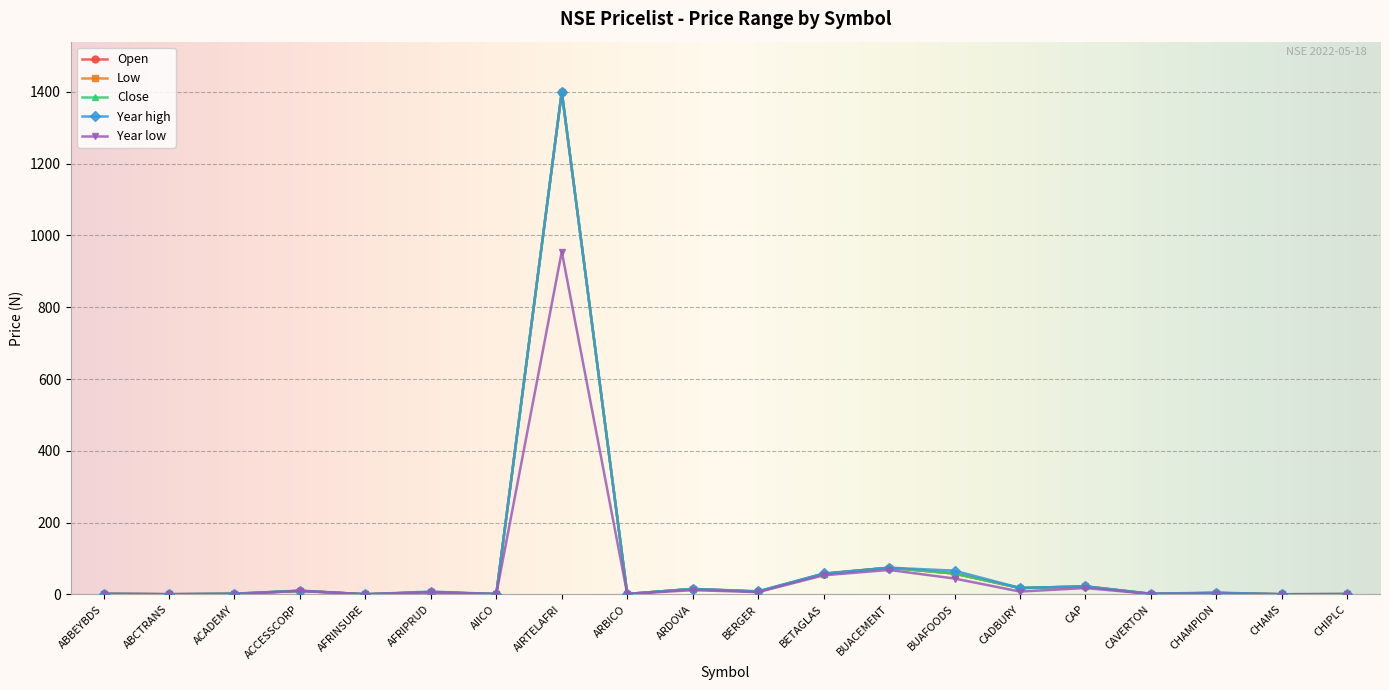

At which category is the sum across all series the highest?

AIRTELAFRI